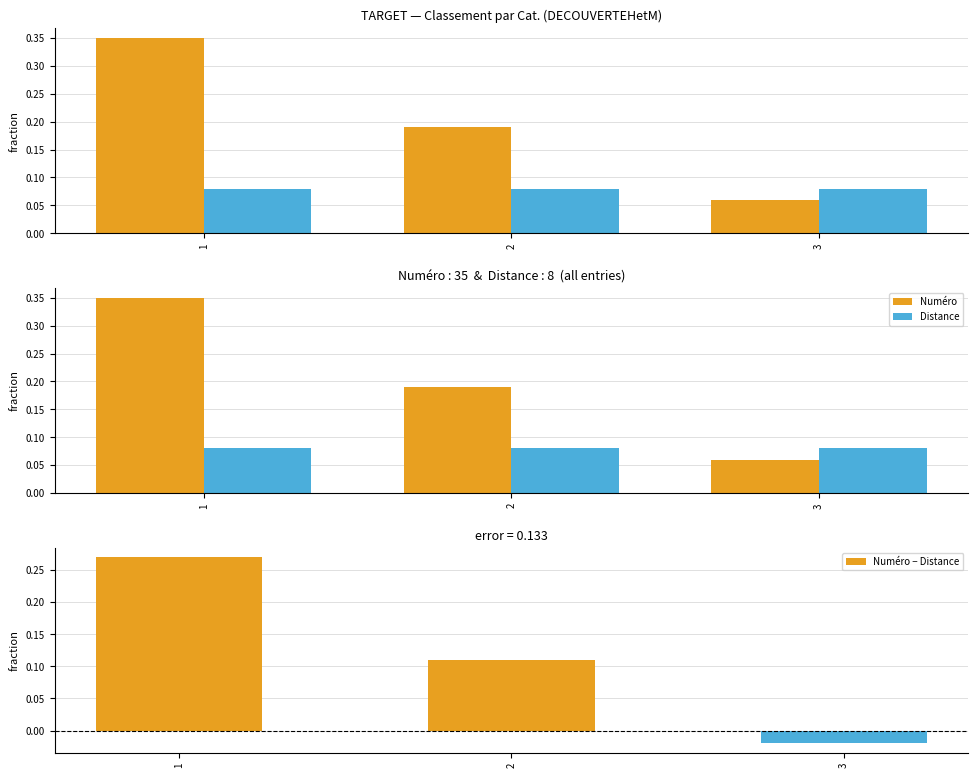

What is the sum of the Numéro − Distance values at 2 and 3?

0.1